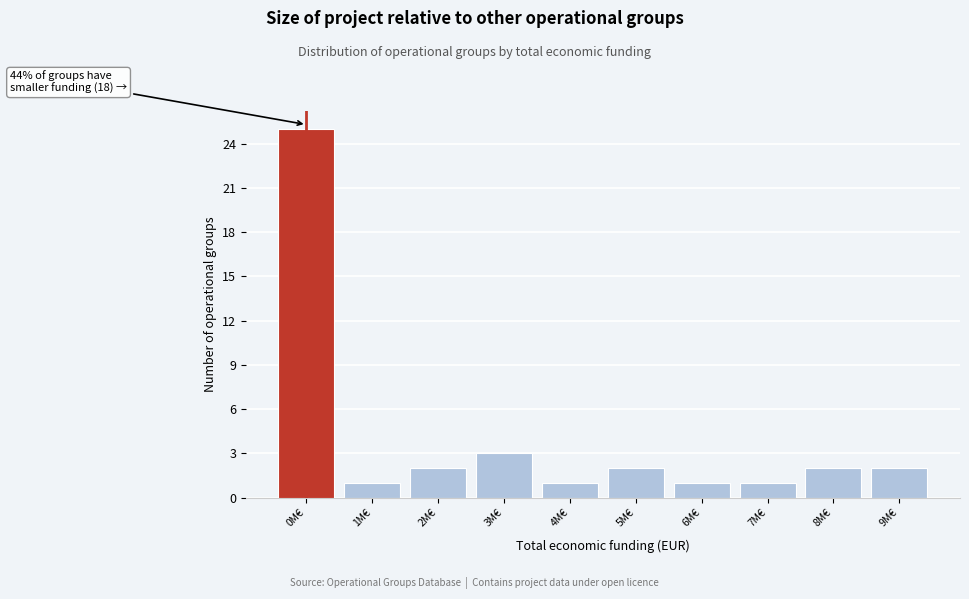

Reading left to right, what are all the values shown in this chart?

0M€=25	1M€=1	2M€=2	3M€=3	4M€=1	5M€=2	6M€=1	7M€=1	8M€=2	9M€=2